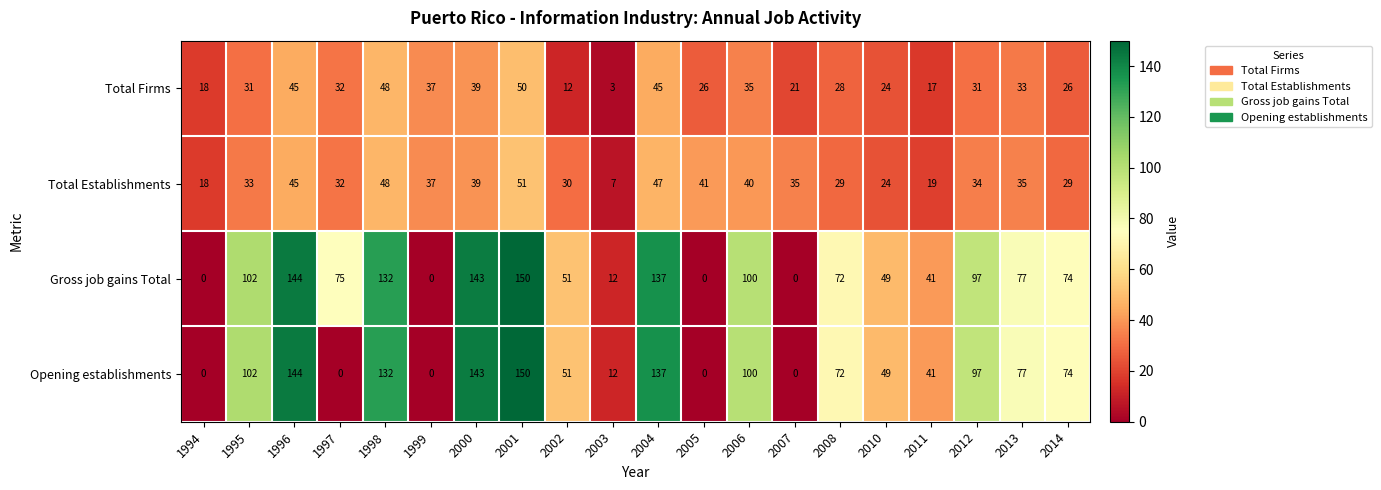

Is it true that Gross job gains Total equals 0 at 2007?

True